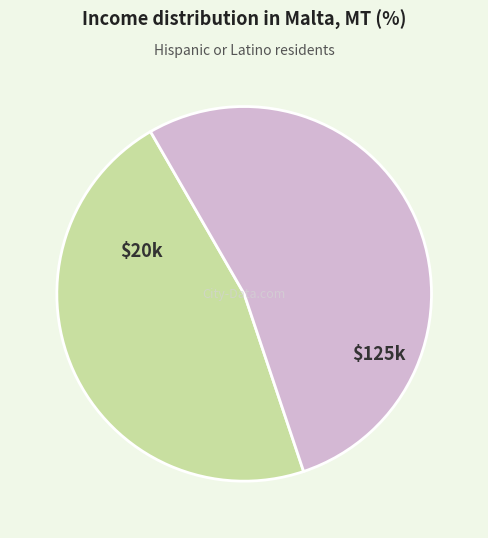

Is there any slice that represents more than half of the pie?

Yes